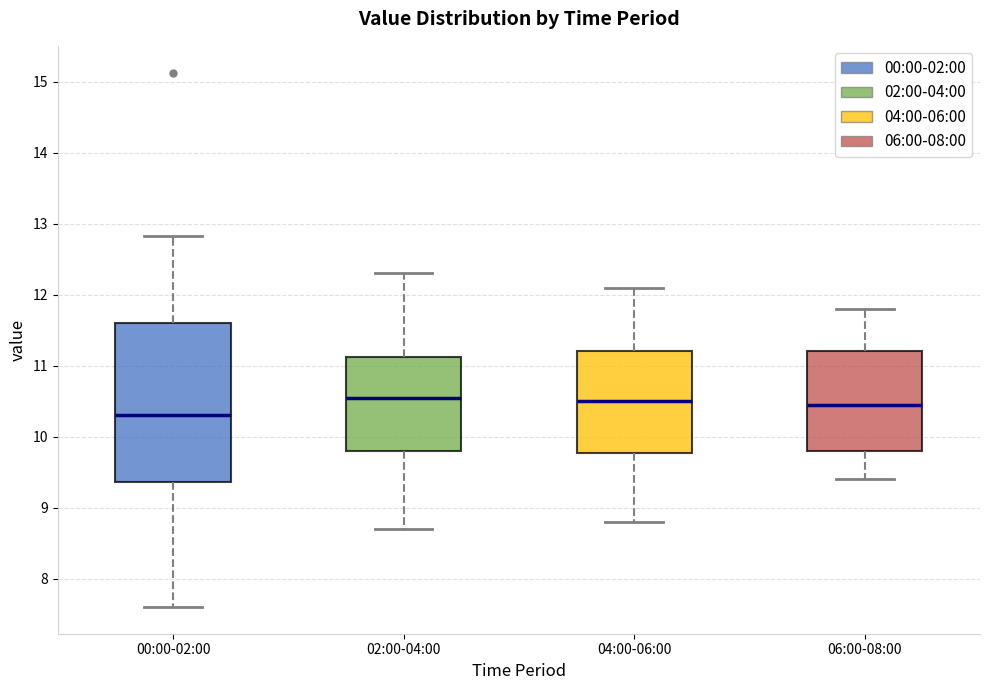

Where does the upper whisker of the box for 02:00-04:00 end on the y-axis? The values are not printed on the chart, so give them approximately, as read against the axis.

12.3